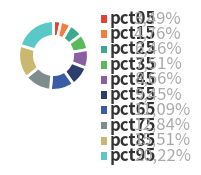

To the nearest percent, what is the average slice percentage?

10%